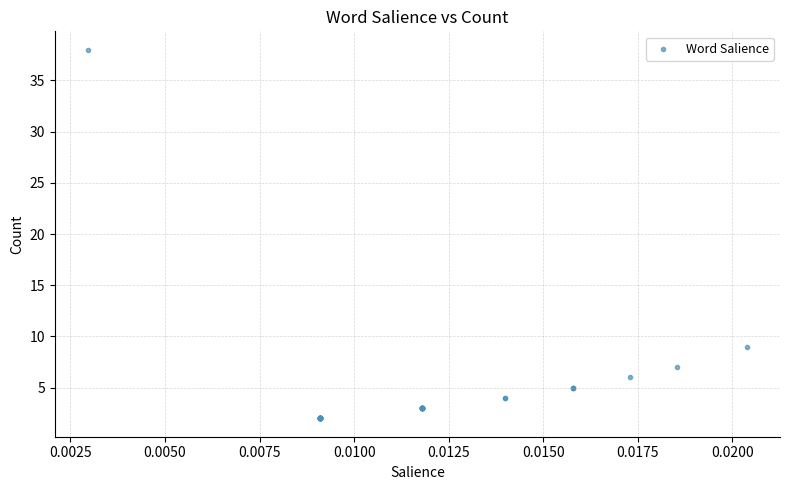

What Y value in the scatter plot is closest to 20?

9